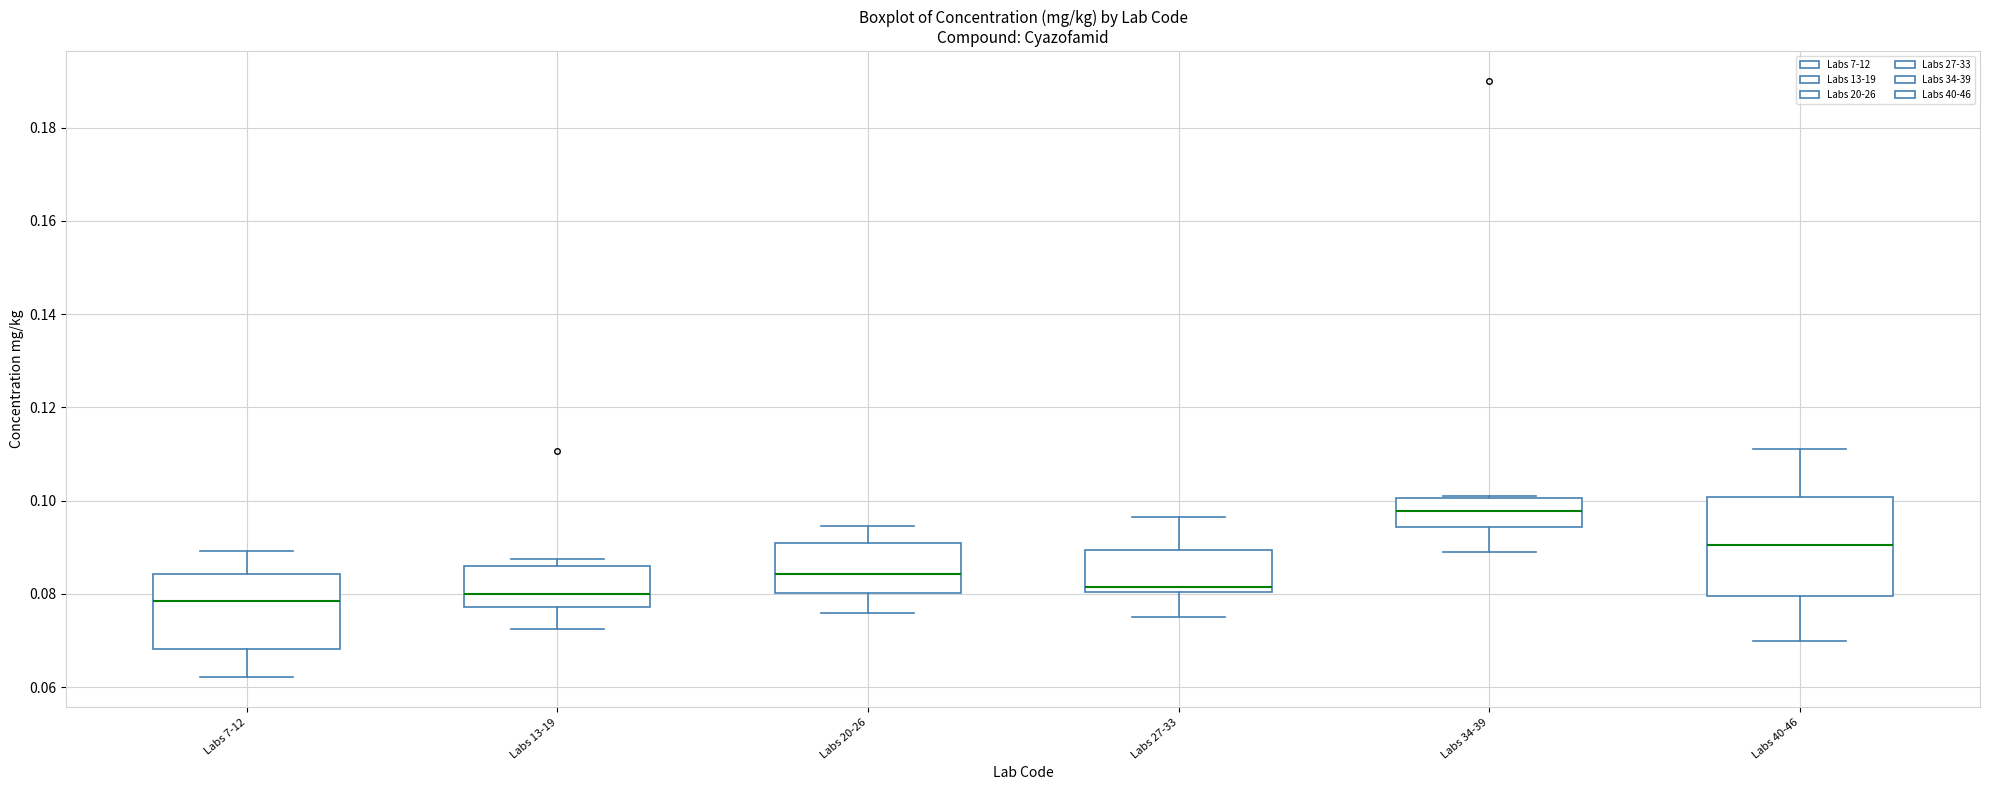

Reading left to right, read every box against the y-axis: the position of its median line, the range the box covers, and the ends of its whiskers. The values are not printed on the chart, so give them approximately, as read against the axis.

Labs 7-12: median 0.078, box 0.068 to 0.084, whiskers 0.062 to 0.090
Labs 13-19: median 0.080, box 0.078 to 0.086, whiskers 0.072 to 0.088
Labs 20-26: median 0.084, box 0.080 to 0.090, whiskers 0.076 to 0.094
Labs 27-33: median 0.082, box 0.080 to 0.090, whiskers 0.076 to 0.096
Labs 34-39: median 0.098, box 0.094 to 0.100, whiskers 0.090 to 0.102
Labs 40-46: median 0.090, box 0.080 to 0.100, whiskers 0.070 to 0.112